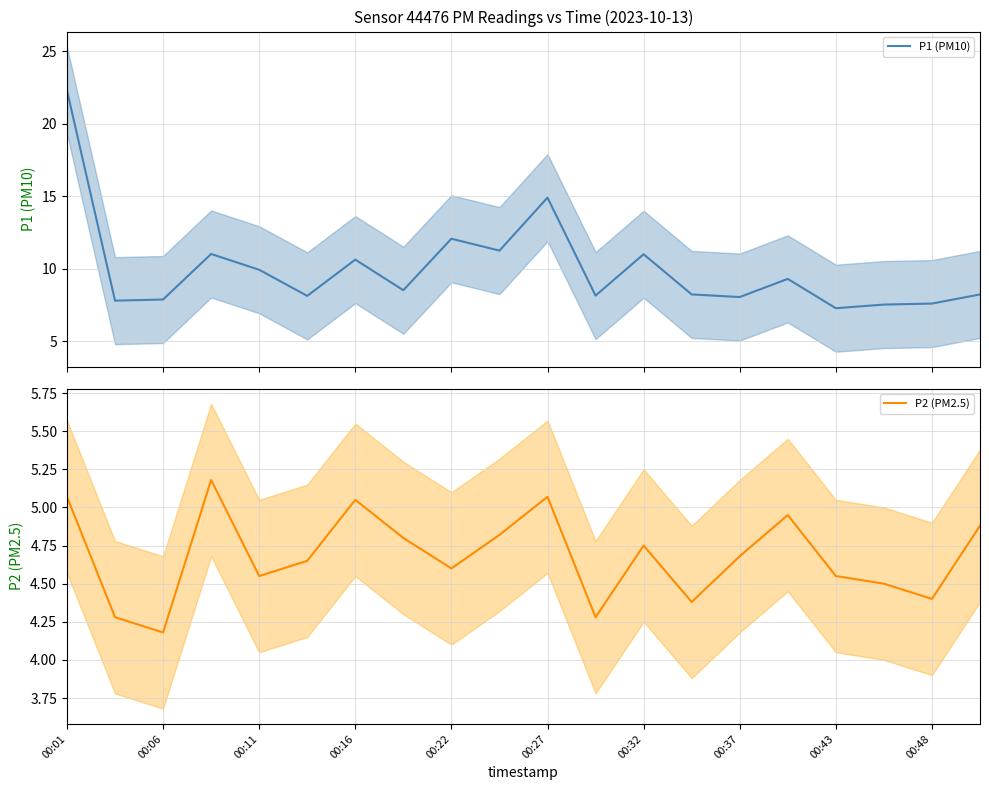

True or false: P2 (PM2.5) has a value of 8.7 at 00:01.

False